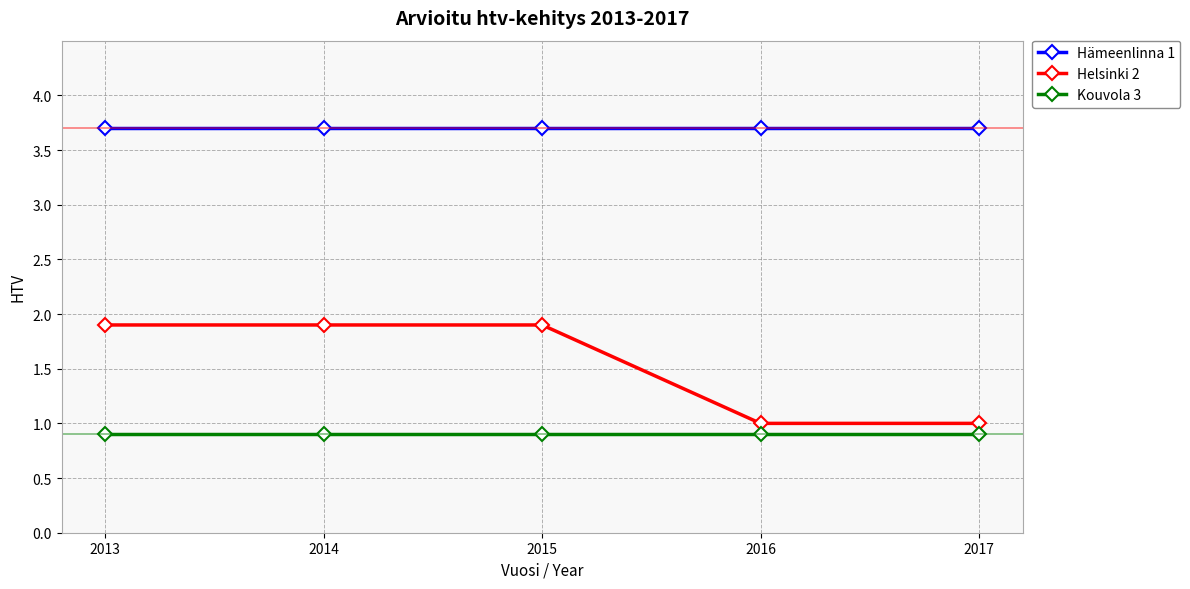

What is the difference between the maximum and minimum values in the Helsinki 2 series?

0.9